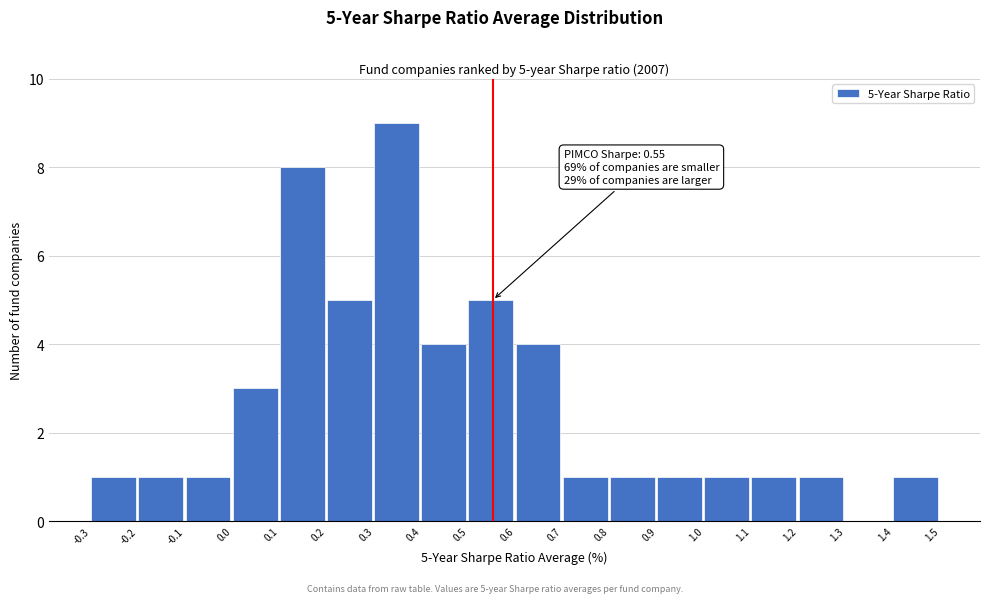

Which range on the x-axis has the tallest bar?

0.3 to 0.4